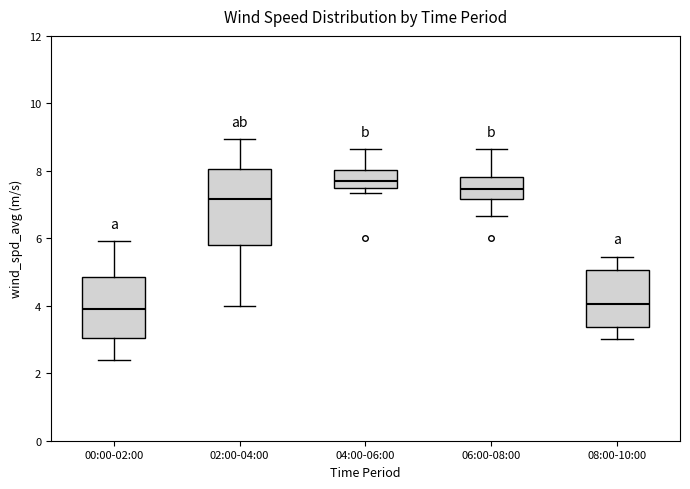

Comparing the boxes themselves (not the whiskers), which one is the tallest?

02:00-04:00